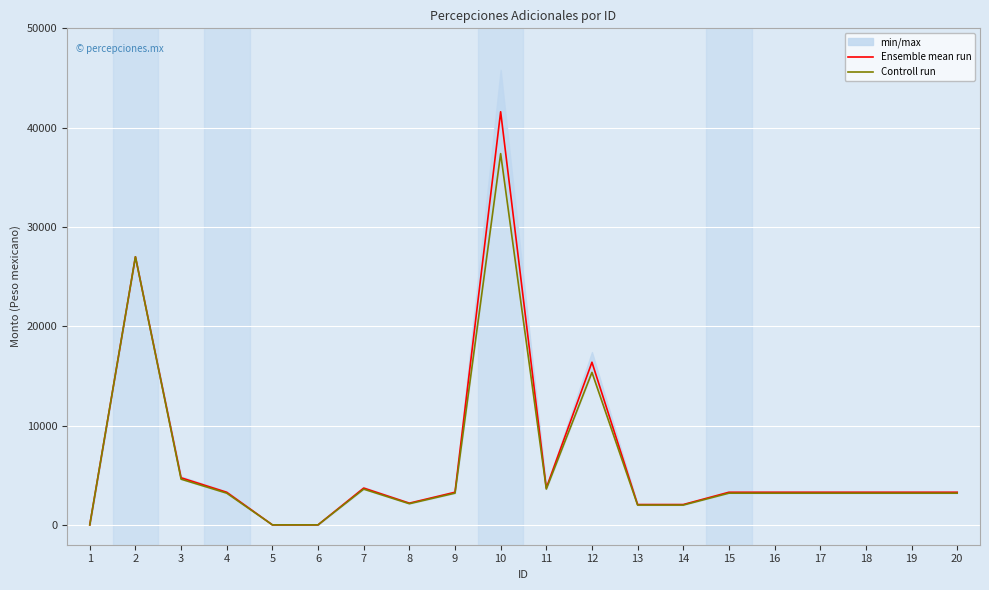

True or false: Ensemble mean run and Controll run intersect in this chart.

False